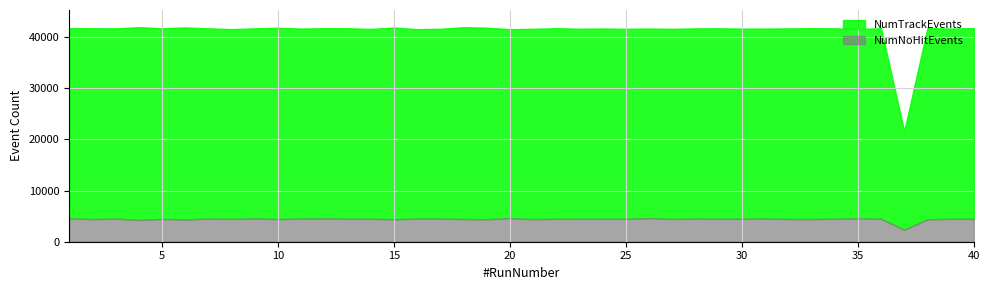

Is it true that NumTrackEvents equals 13116 at 4?

False